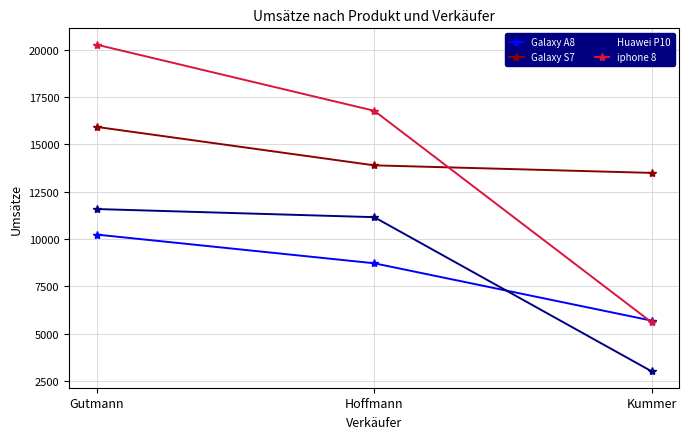

How many distinct data groups are displayed?

4